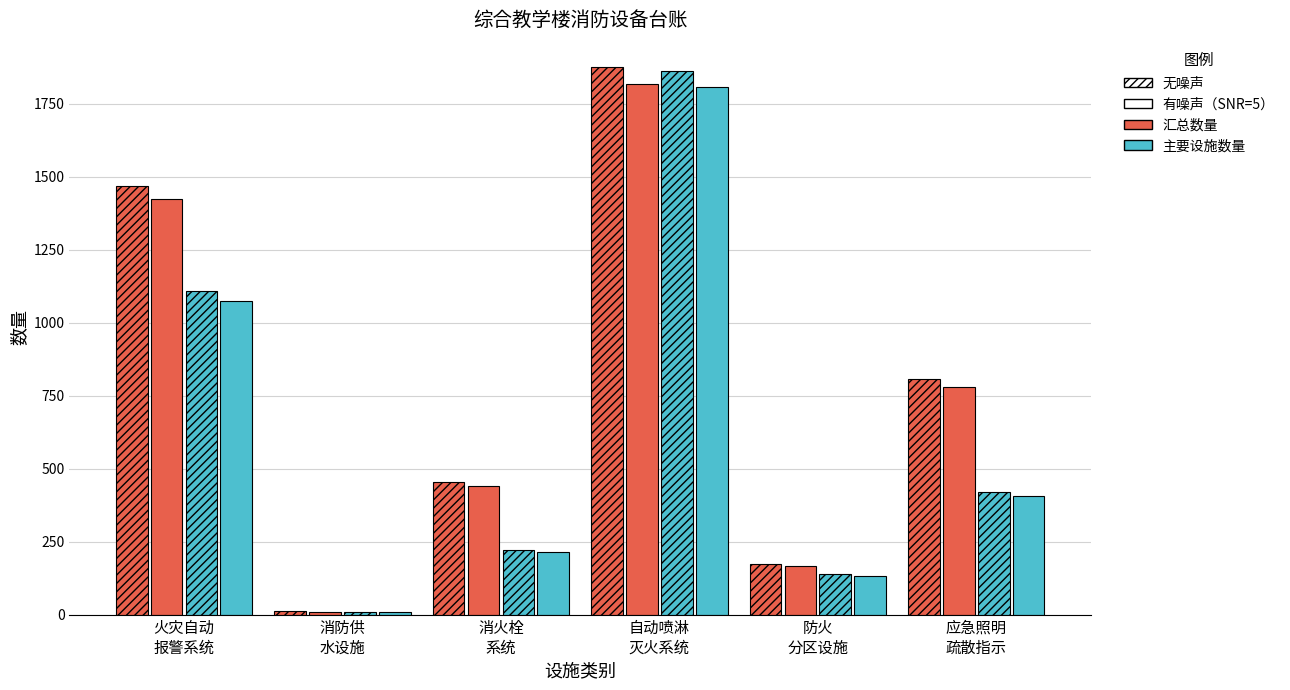

Is it true that 汇总（有噪声） equals 1325 at 应急照明
疏散指示?

False